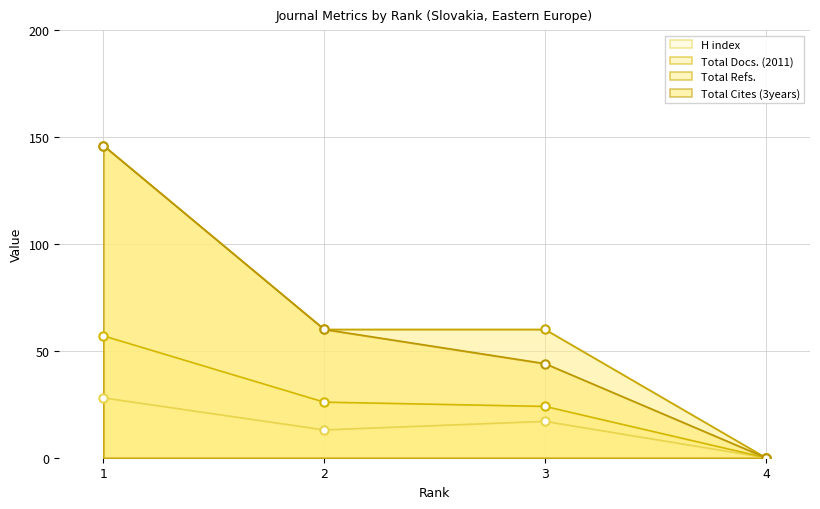

What value does the Total Refs. series have at 1, to the nearest 10?

150